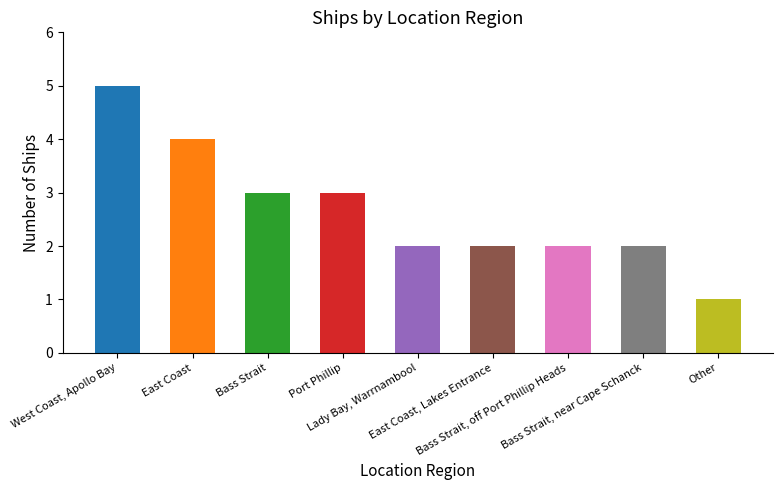

Which label corresponds to the smallest value in the chart?

Other